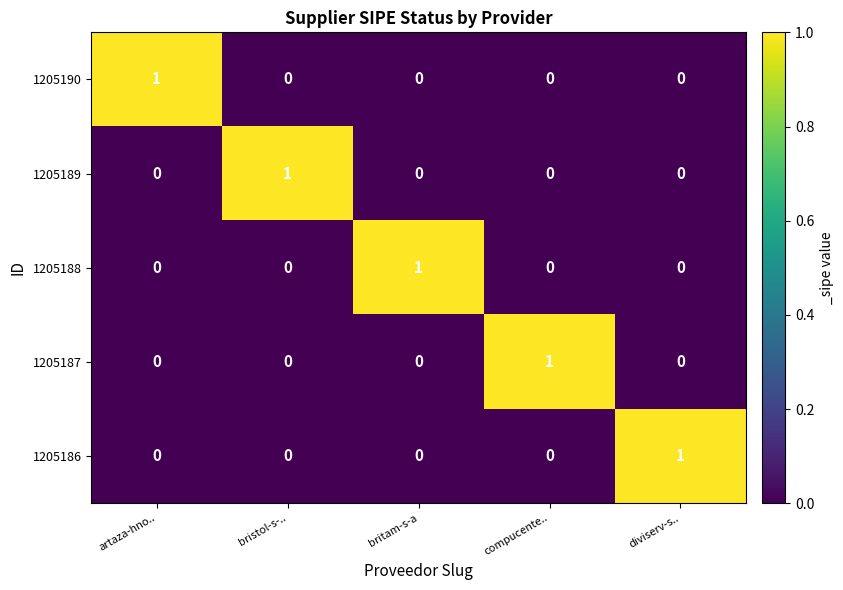

True or false: 1205187 has a value of 0 at artaza-hno...

True